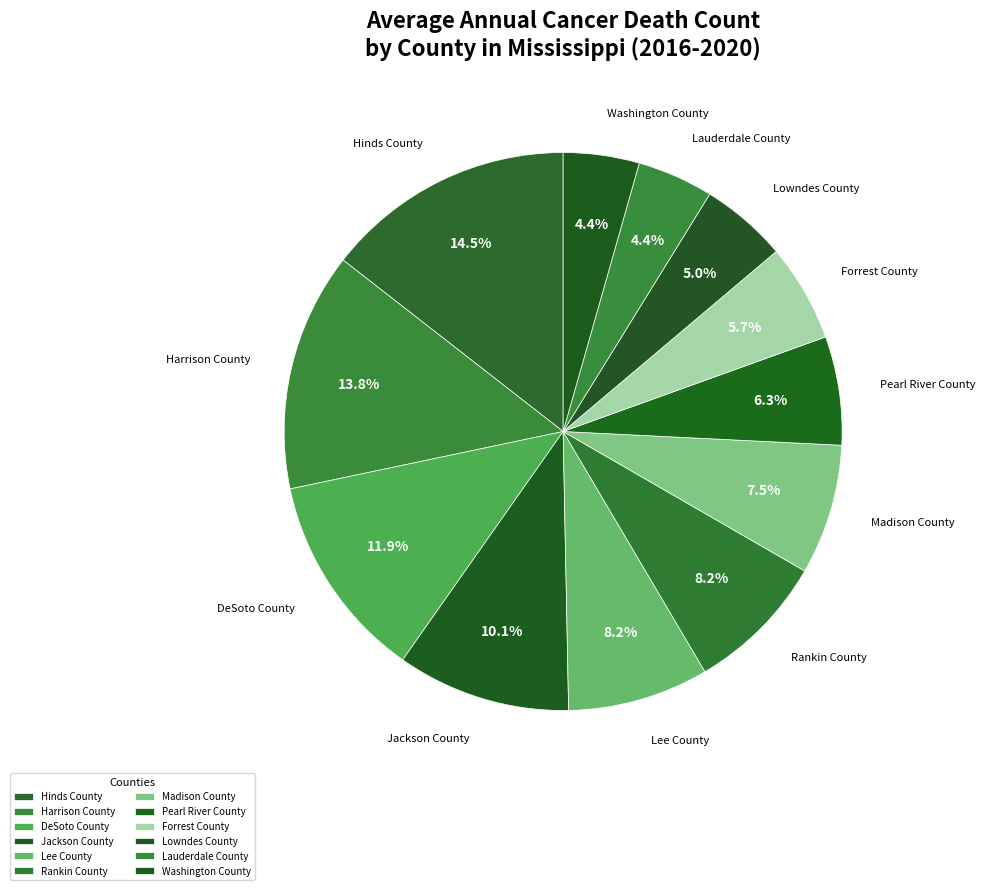

Is it true that Jackson County is 10% of the pie?

True